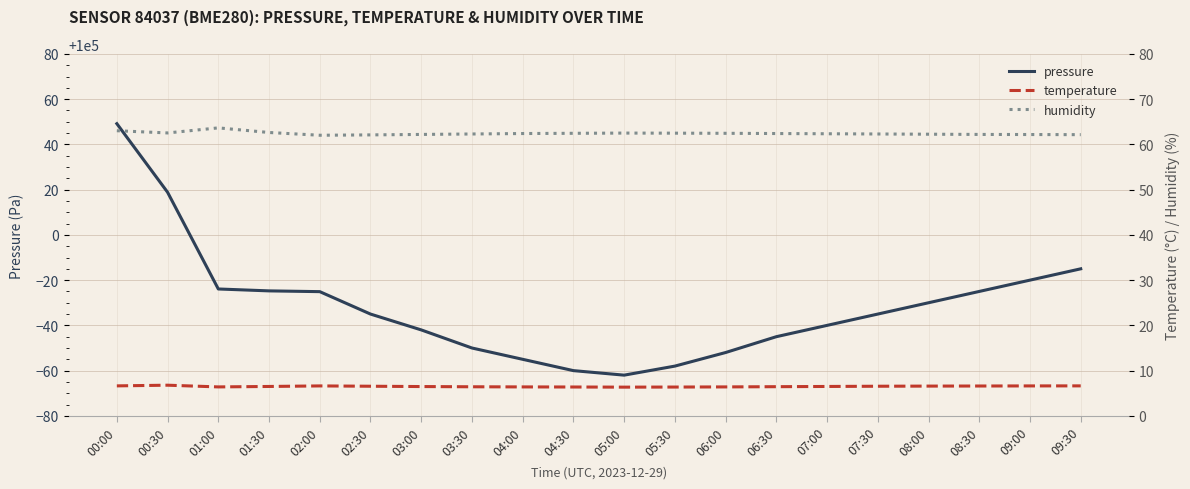

What is the highest value of the temperature series?

6.8